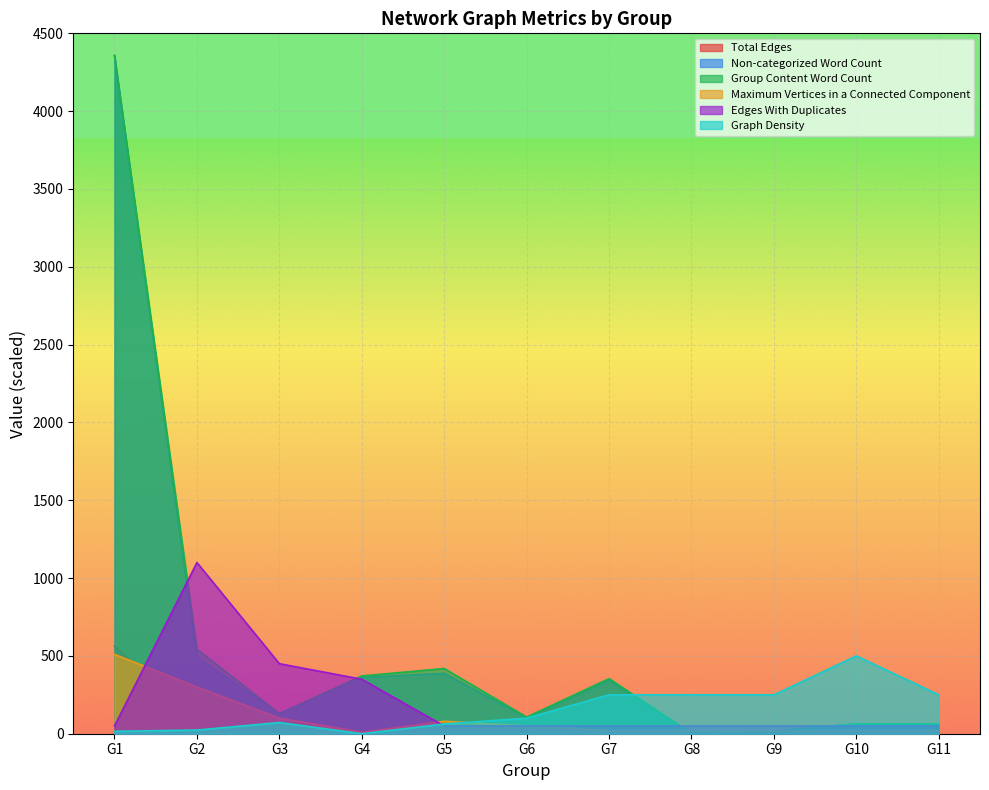

How many interior local valleys does the Maximum Vertices in a Connected Component series have?

1